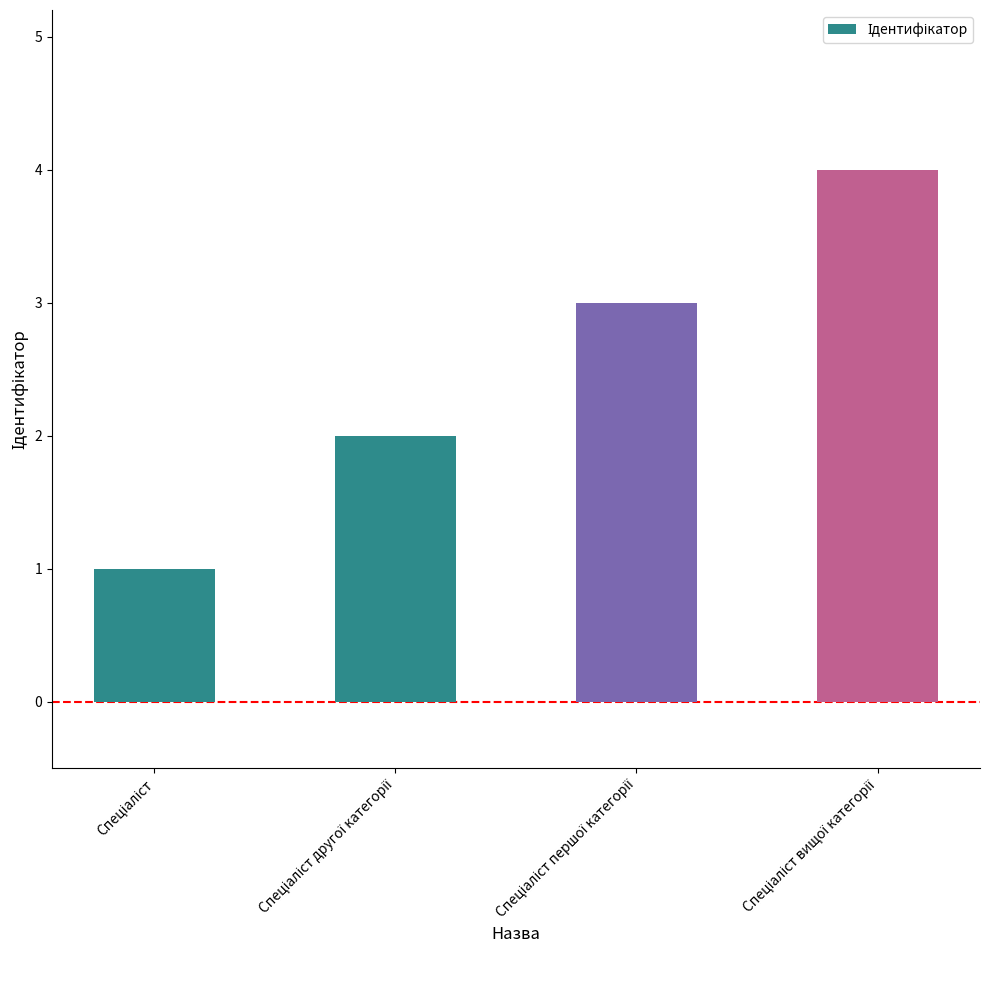

What is the difference between the maximum and minimum values?

3